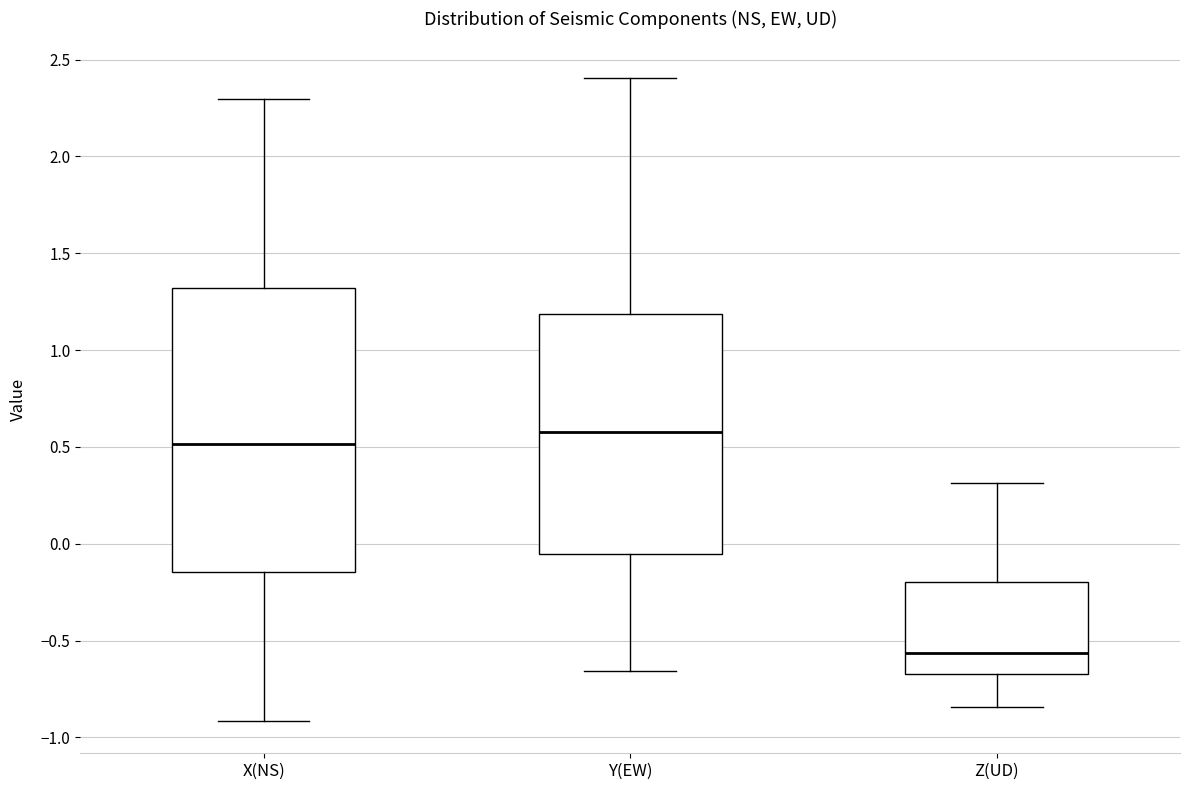

Comparing the boxes themselves (not the whiskers), which one is the tallest?

X(NS)